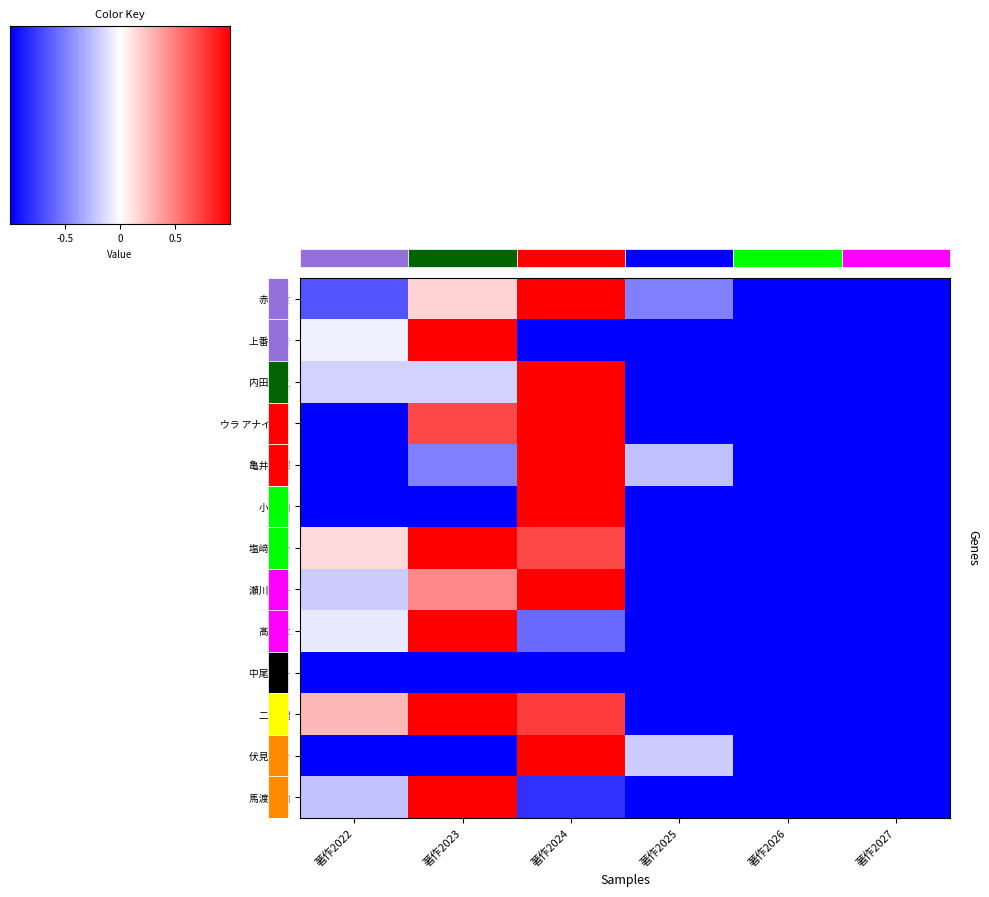

What is the difference between the maximum and minimum values in the ウラ アナイツト series?

2.0